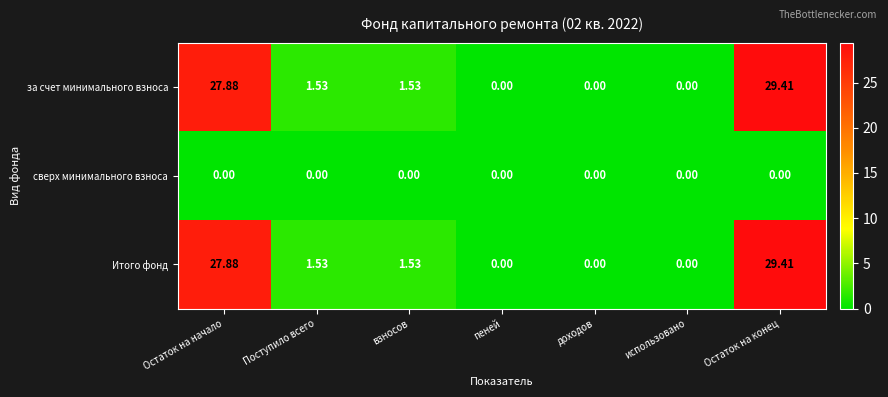

At which category is the sum across all series the highest?

Остаток на конец